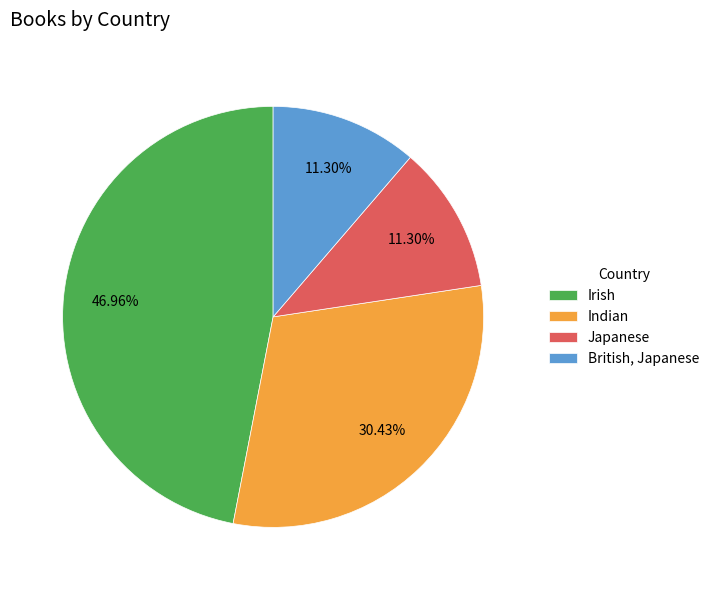

Is Japanese the majority of the pie?

No